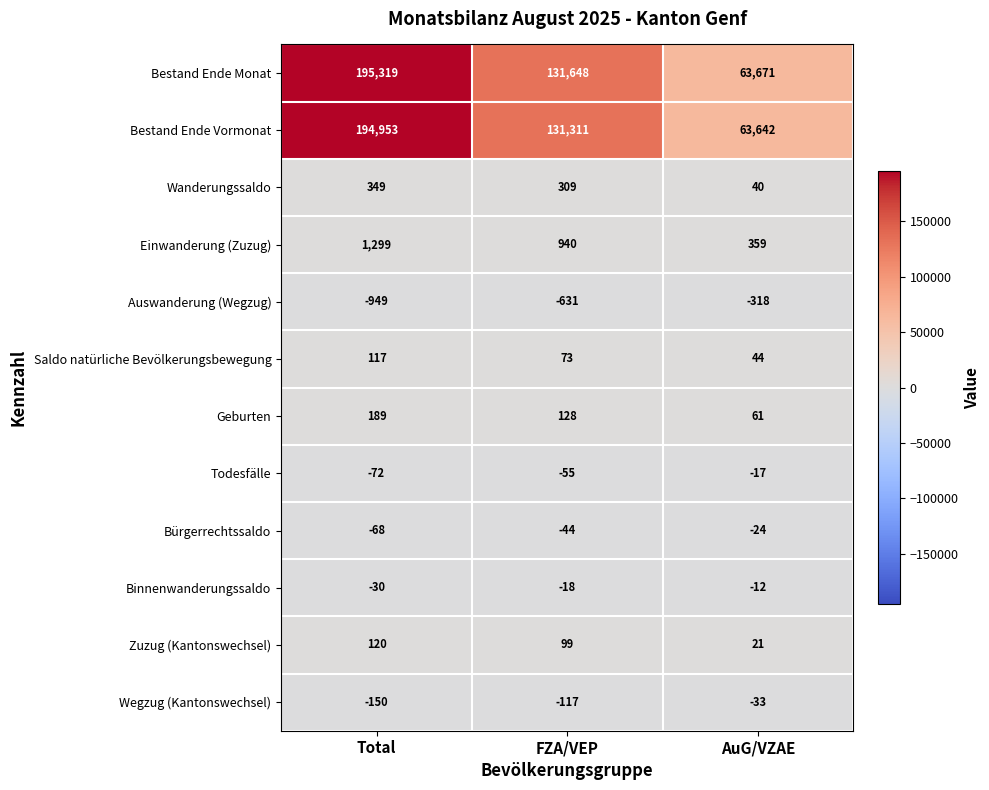

Rank the categories by Wanderungssaldo value from lowest to highest.

AuG/VZAE, FZA/VEP, Total